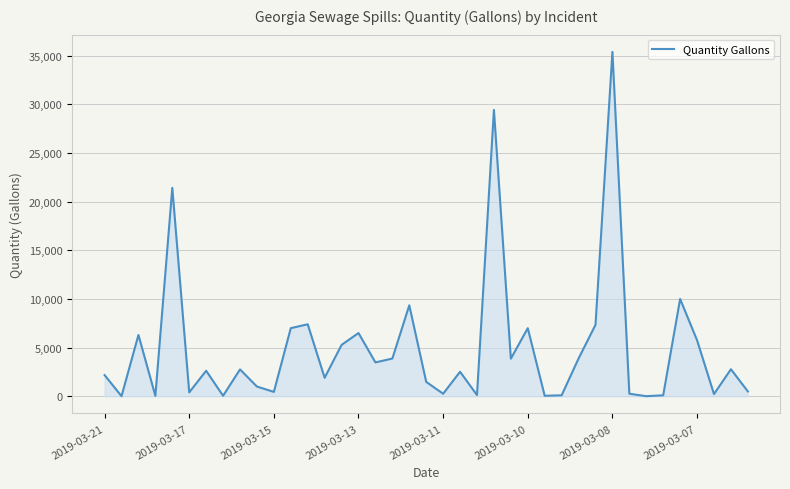

What is the minimum value shown in the chart?

10